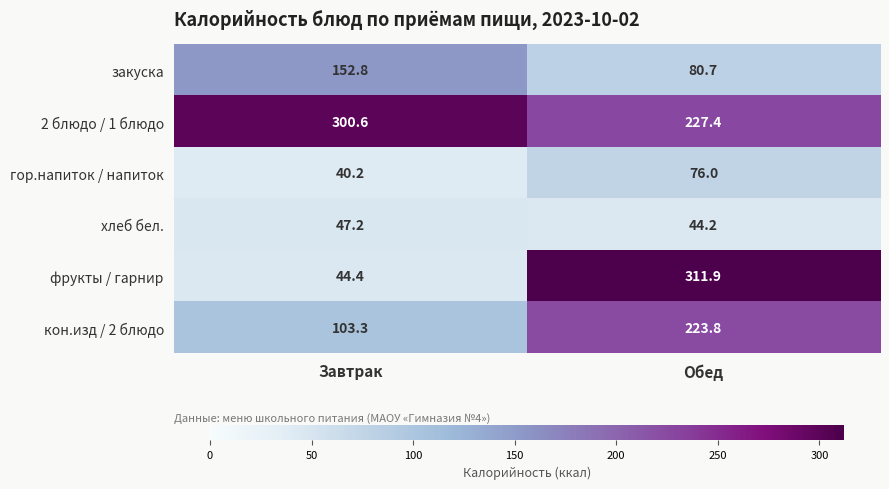

True or false: 2 блюдо / 1 блюдо has a value of 150.3 at Завтрак.

False